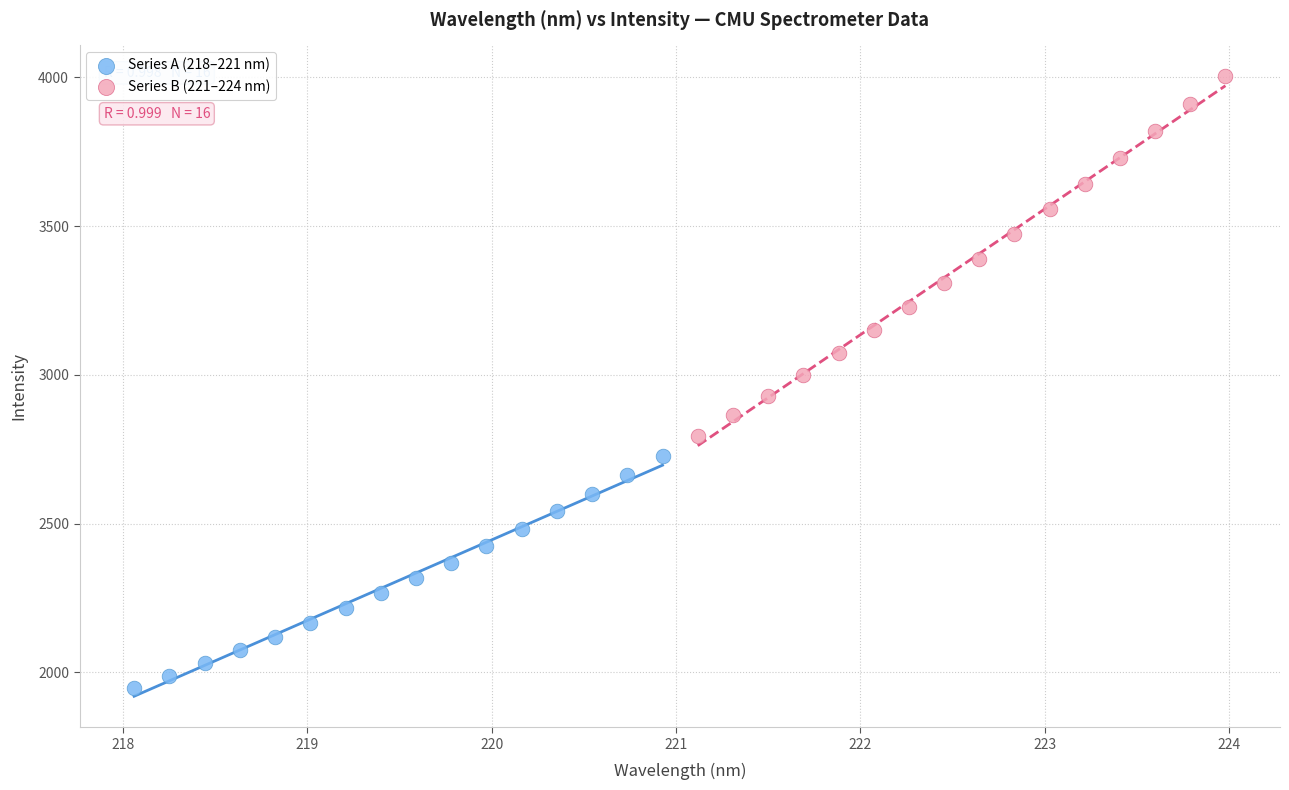

Which series has the widest spread of Y values?

Series B (221–224 nm)